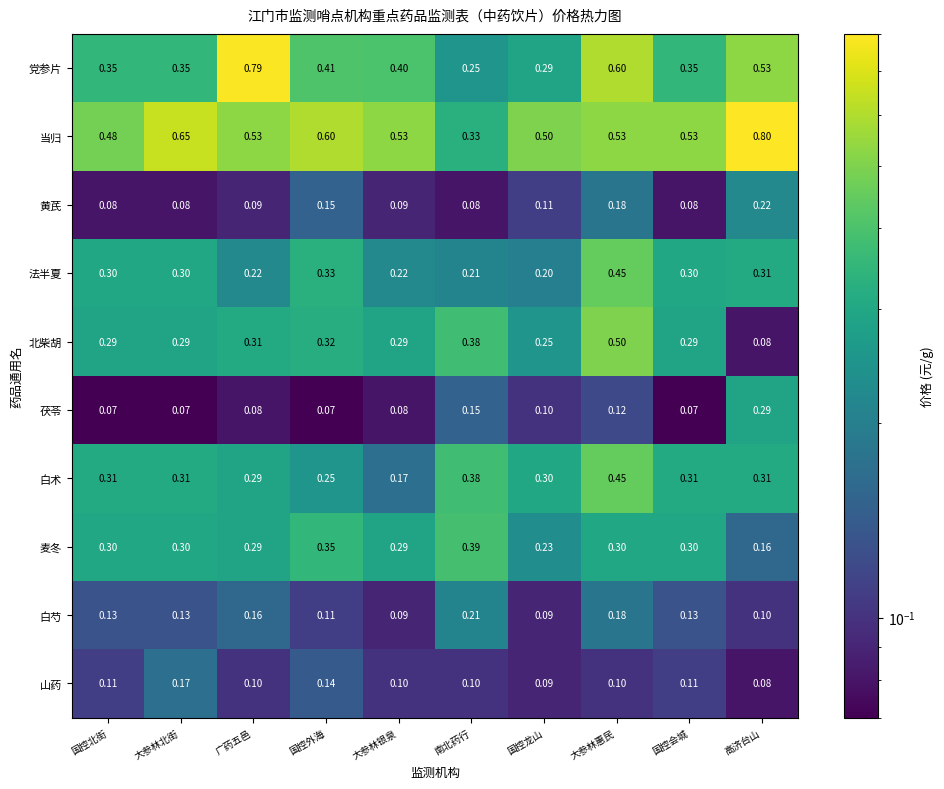

At which category is the sum across all series the highest?

大参林惠民